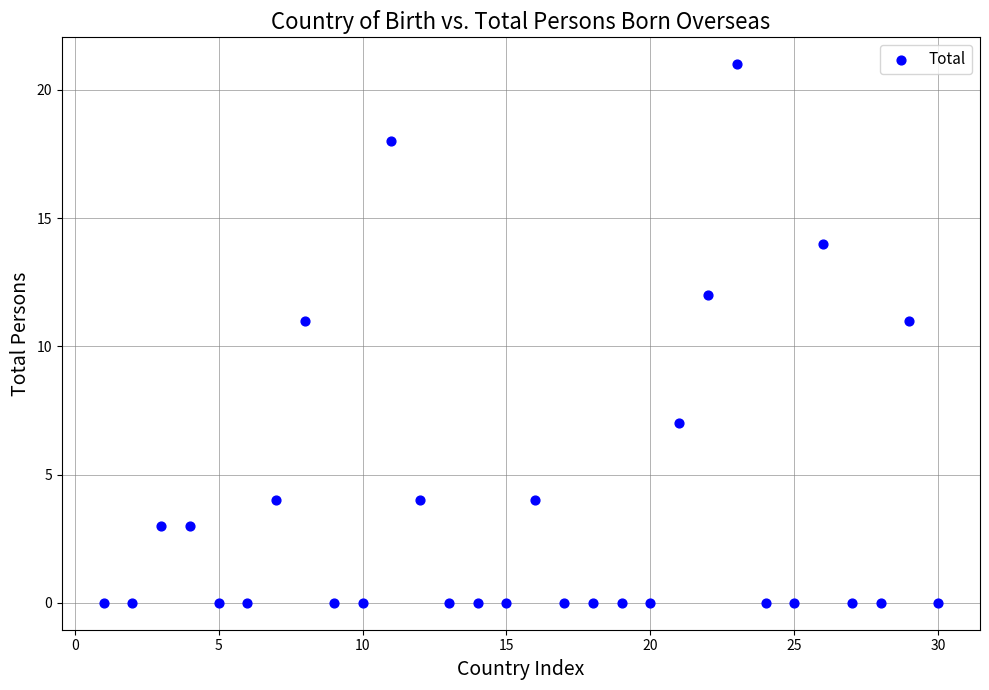

What is the range of X values (max minus min)?

29